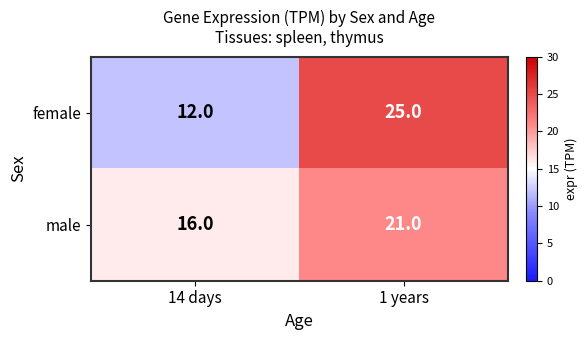

How many series are shown in this chart?

2